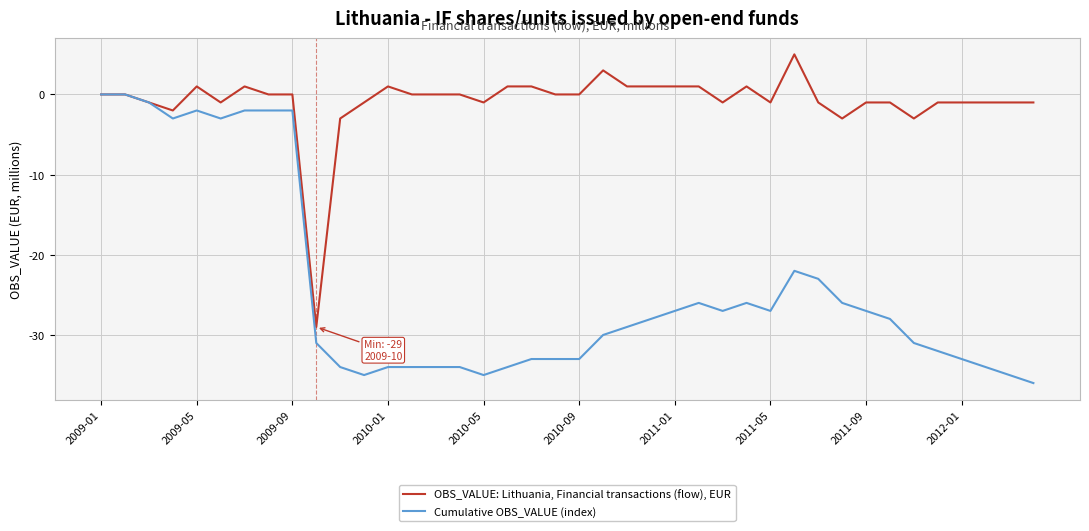

What are all the series names shown in the legend?

OBS_VALUE: Lithuania, Financial transactions (flow), EUR, Cumulative OBS_VALUE (index)